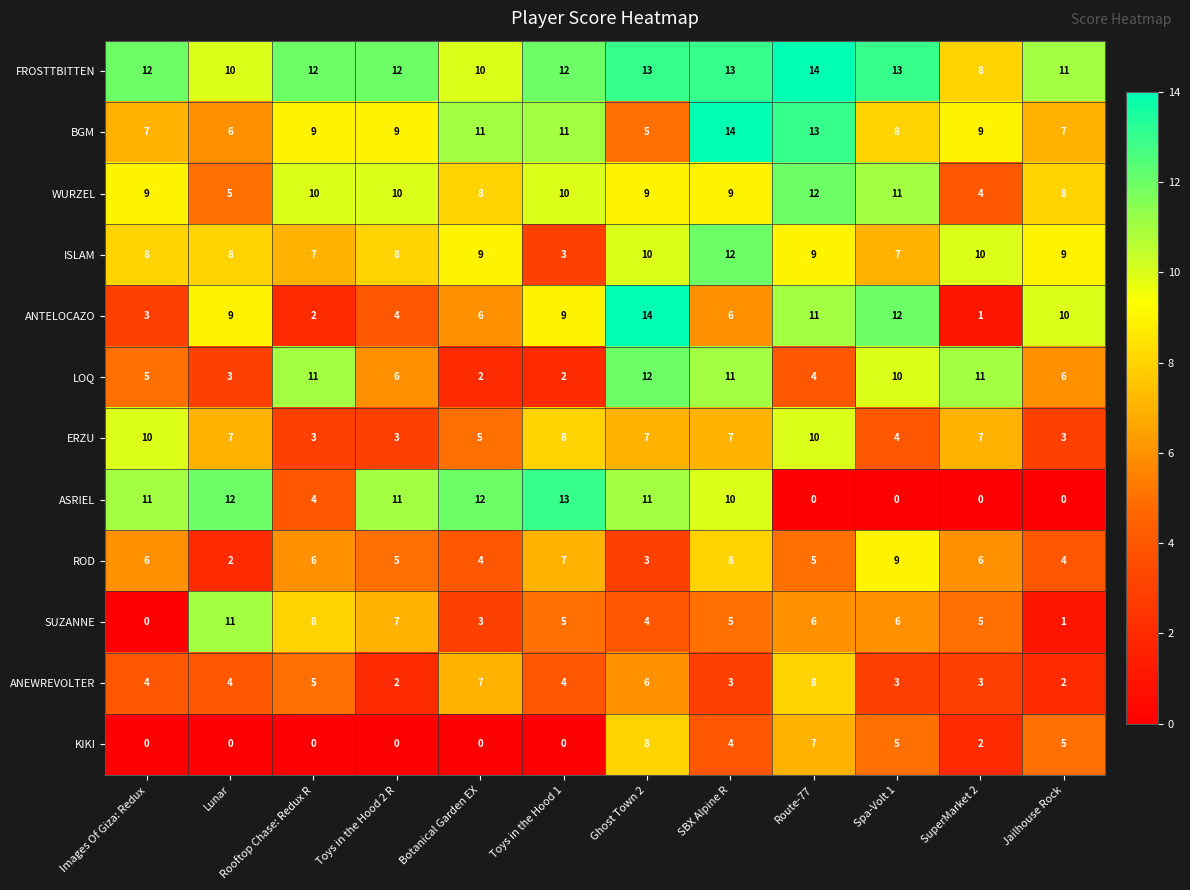

Which series has the largest total across all categories?

FROSTTBITTEN